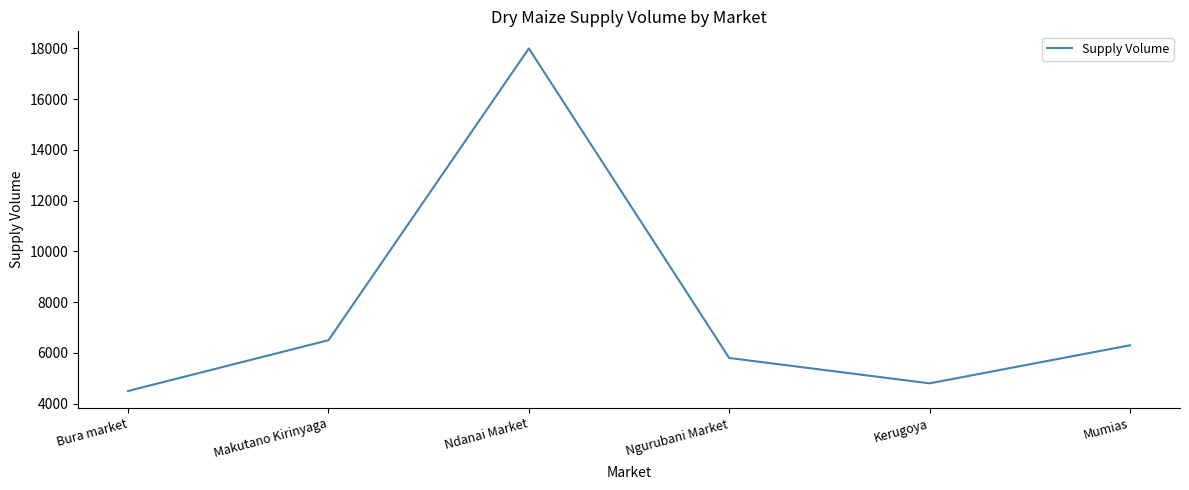

What is the difference between the second highest and minimum values?

2000